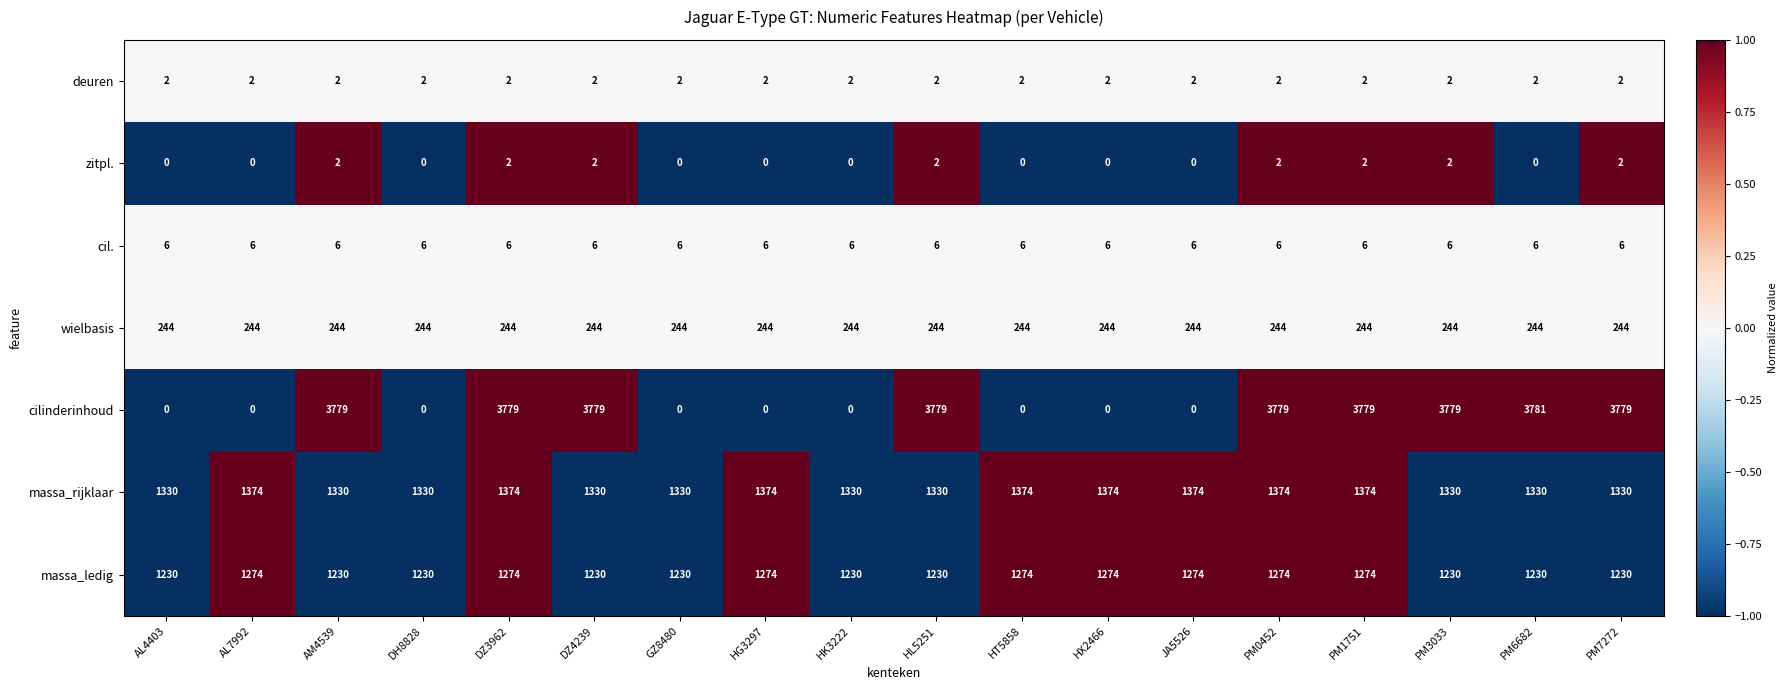

What is the spread (max minus min) of values at HG3297?

1374